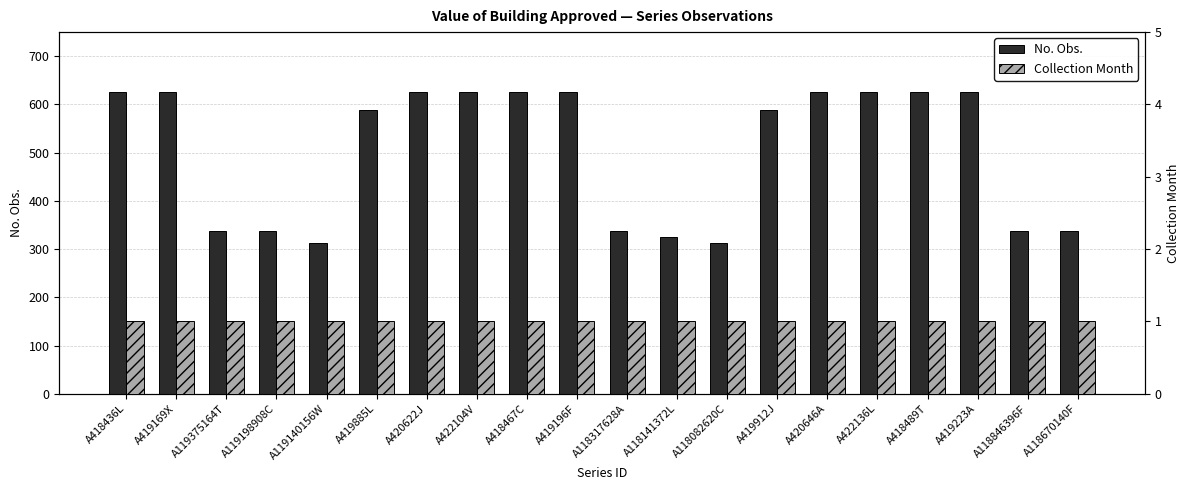

At which category is the sum across all series the highest?

A418436L